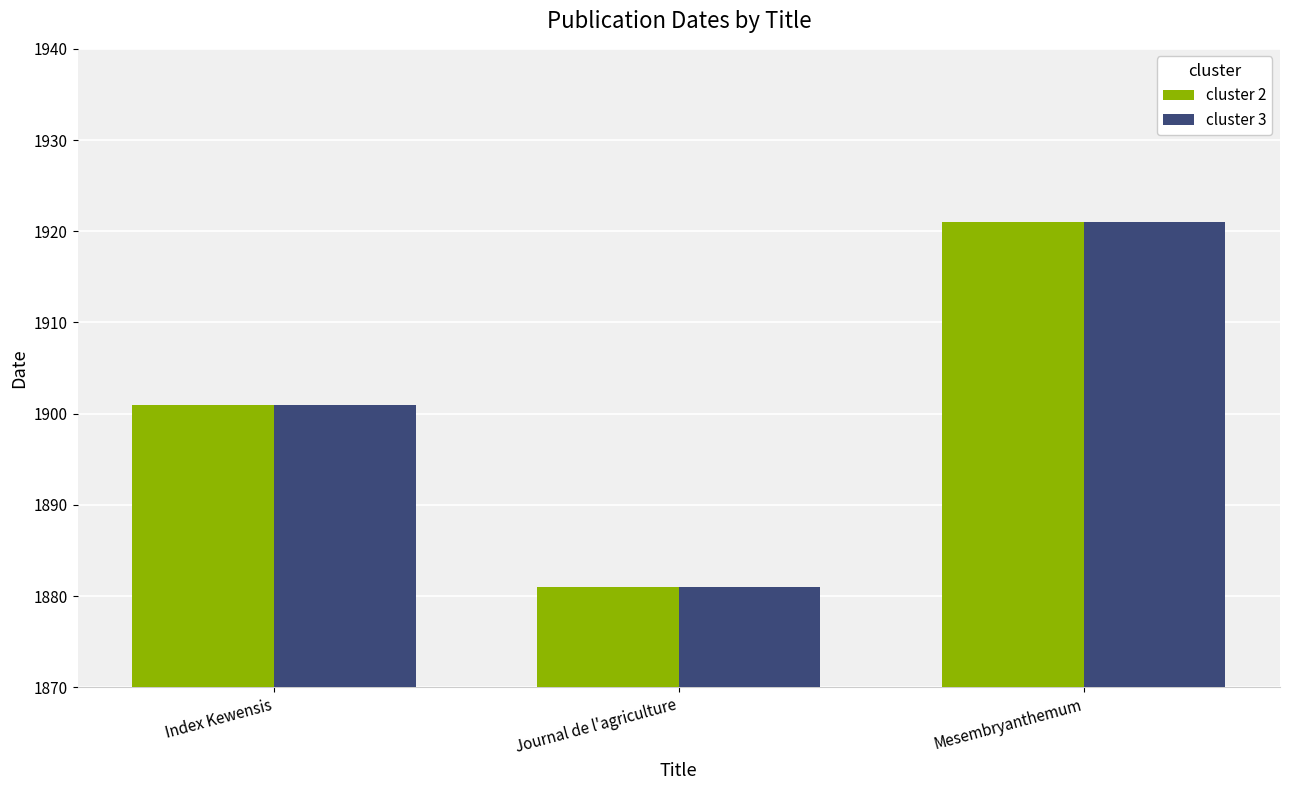

What is the difference between the cluster 3 values at Index Kewensis and Journal de l'agriculture?

20